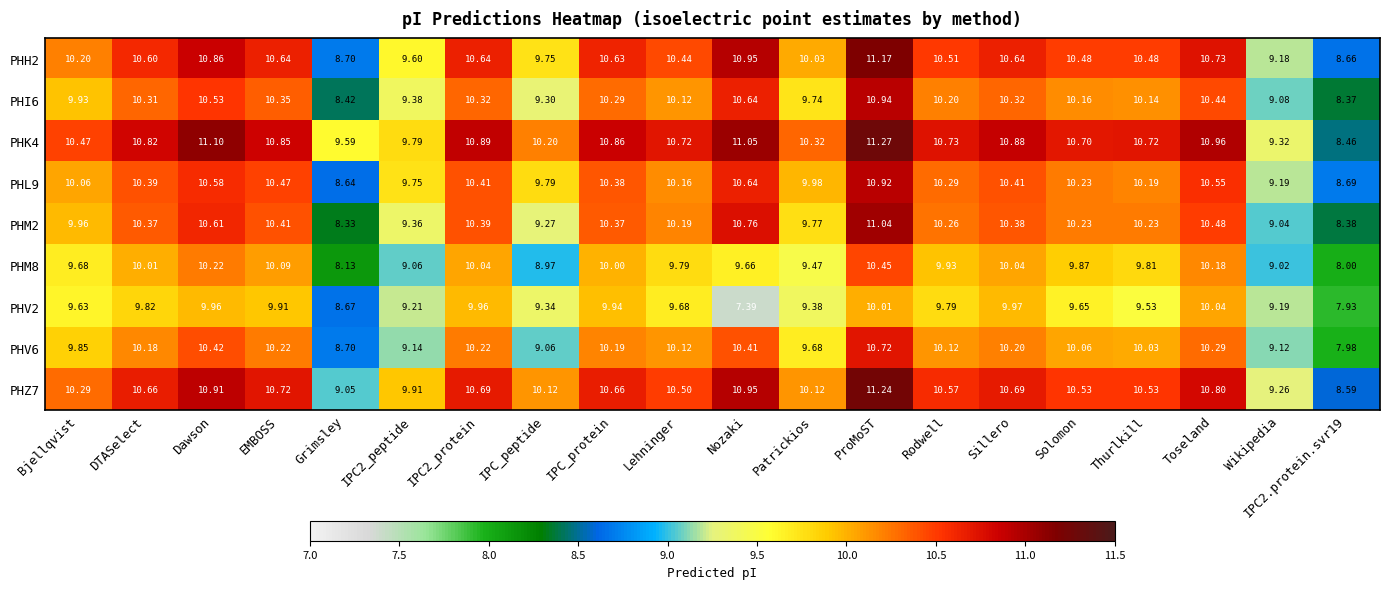

Where does the PHV6 series first go above 10?

DTASelect